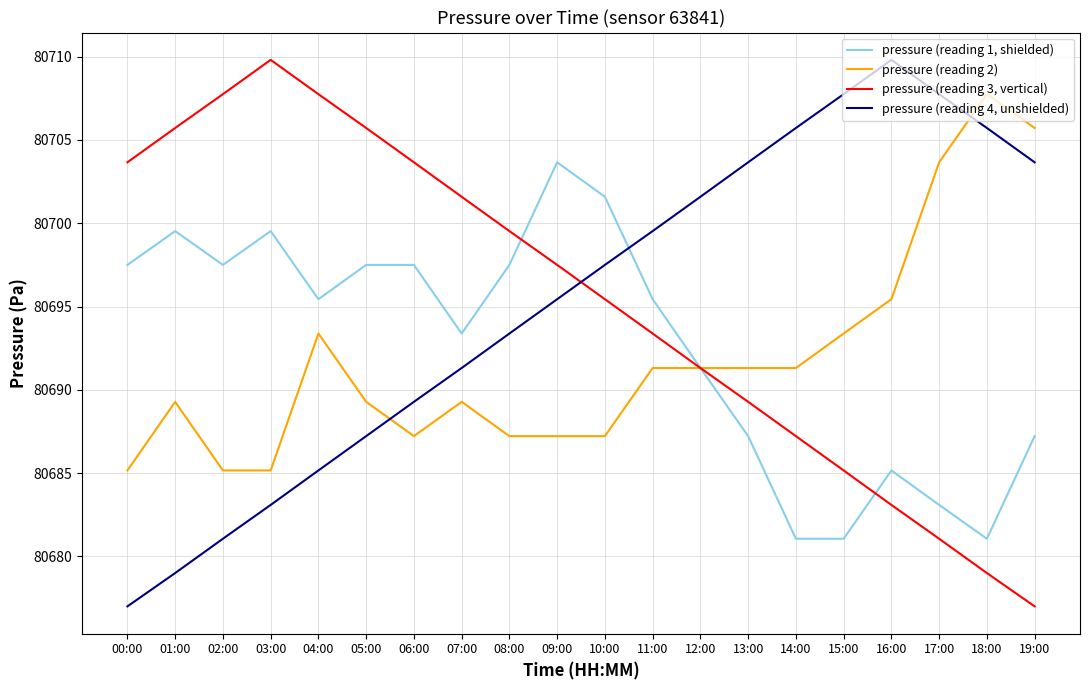

What is the sum of all pressure (reading 3, vertical) values?

1613904.6